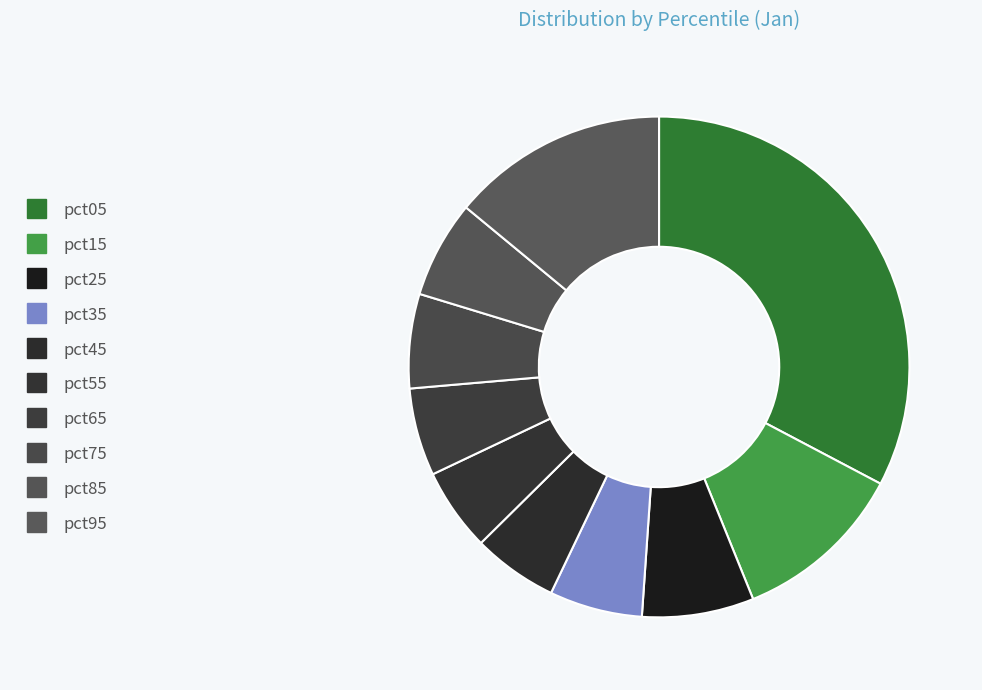

What percentage is the pct65 slice, to the nearest percent?

6%